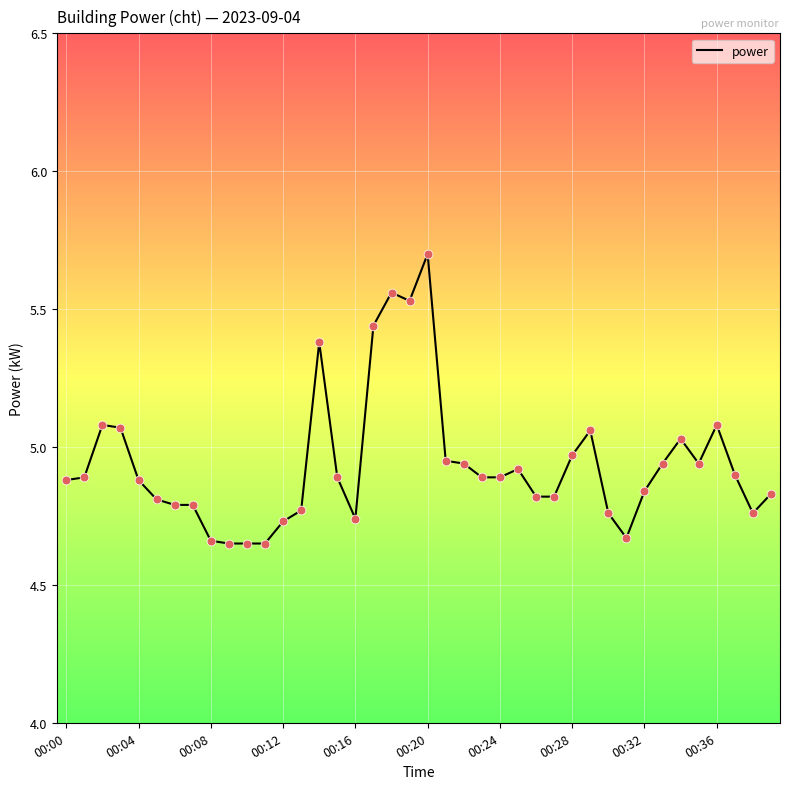

What is the greatest value displayed?

5.7